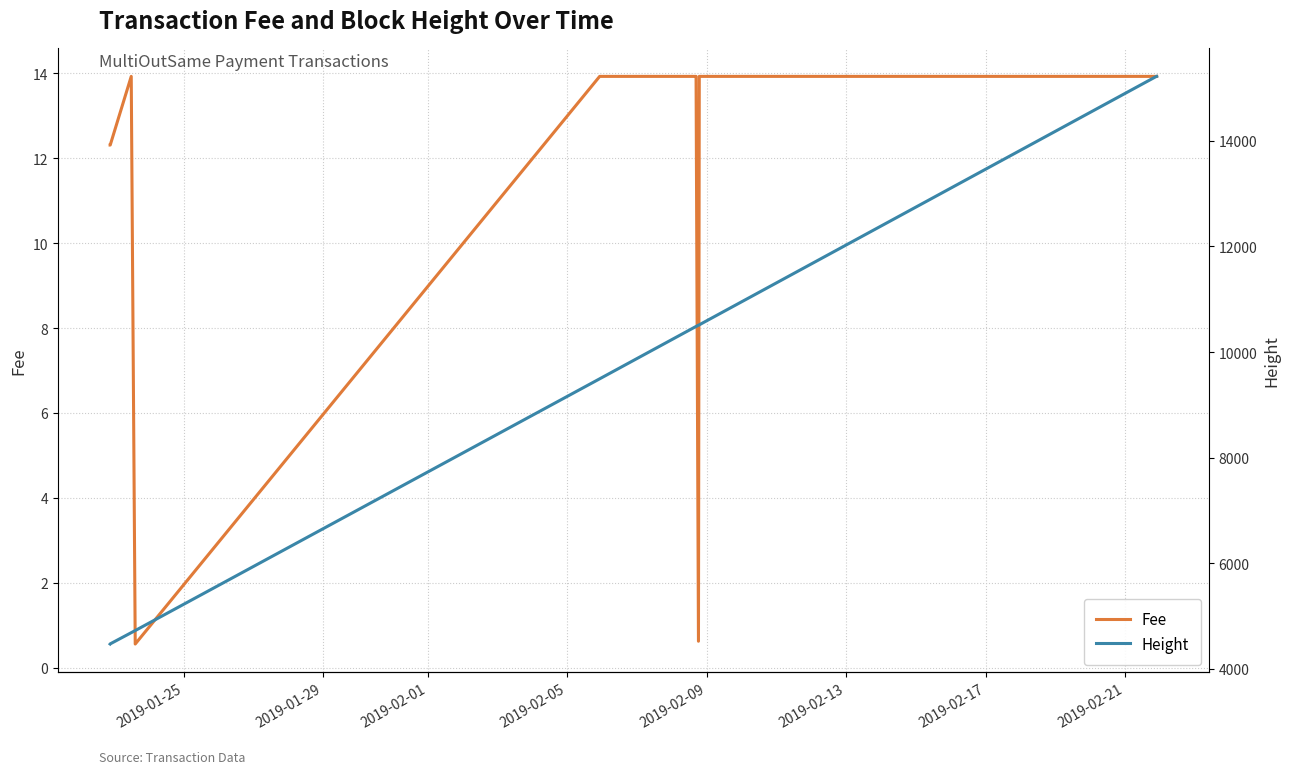

Is this an area chart (filled region under the line)?

No